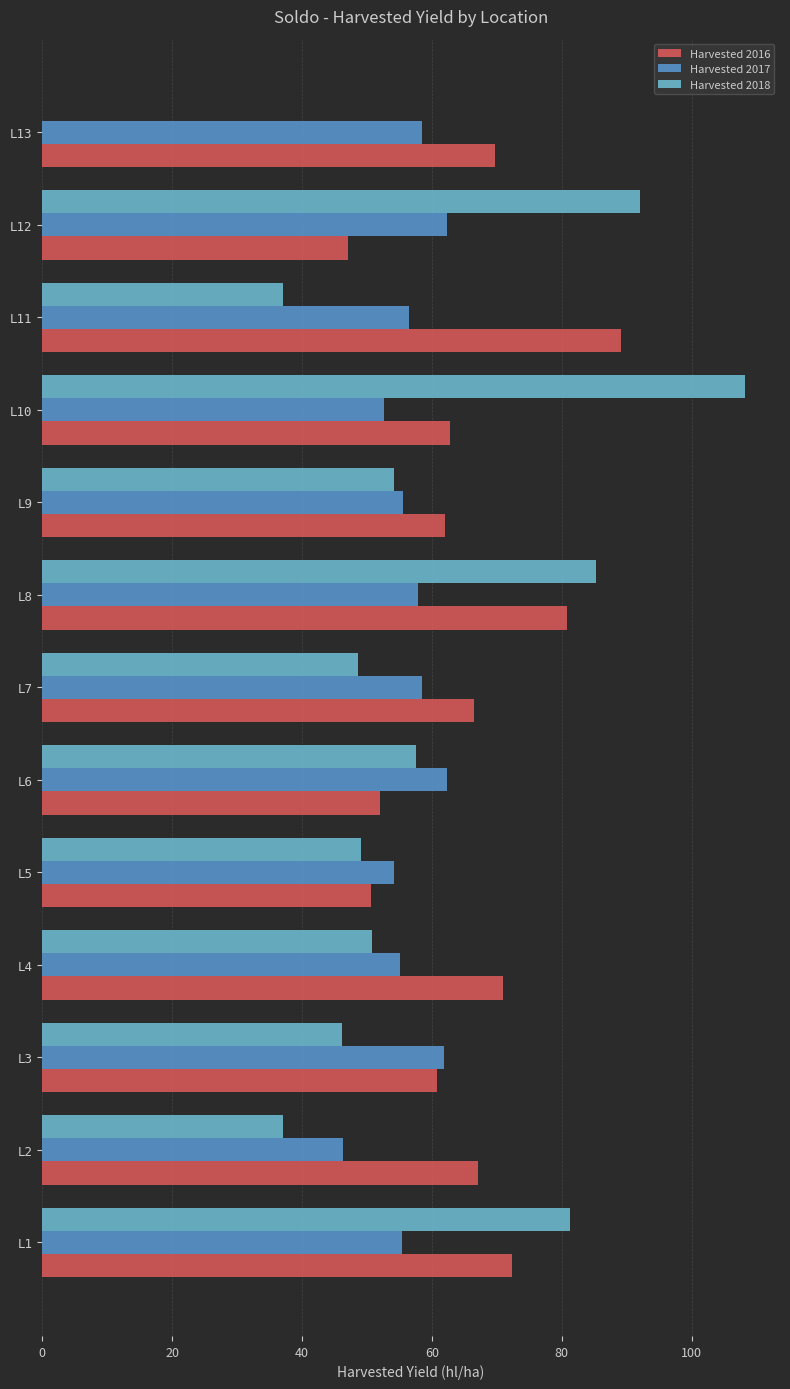

Which series has the largest total across all categories?

Harvested 2016